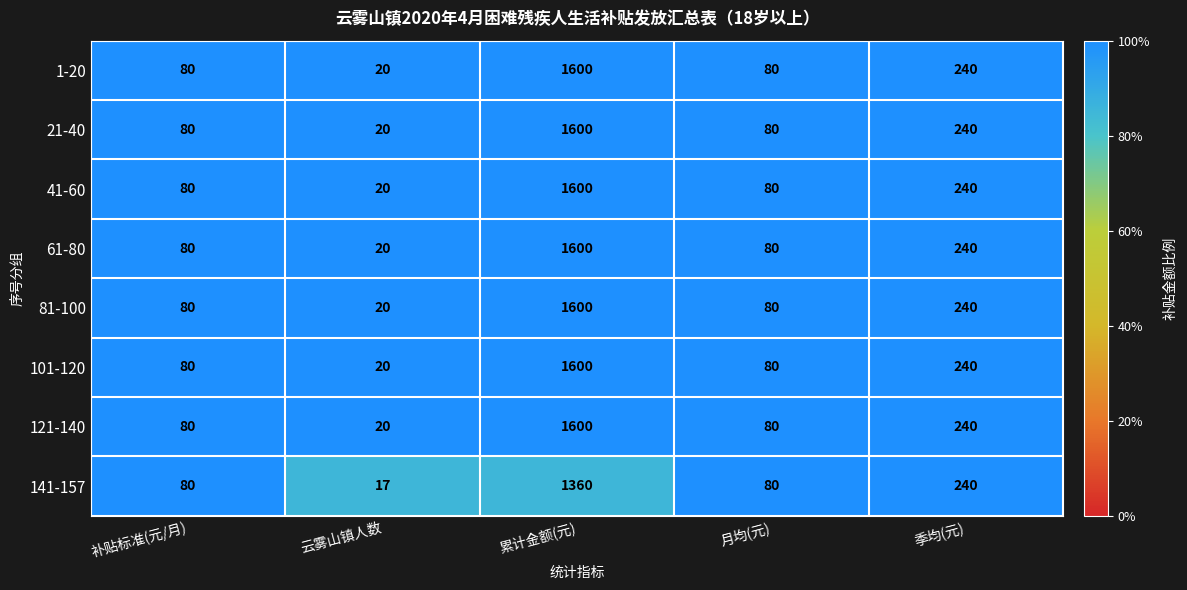

Is the value of 81-100 at 月均(元) greater than the value of 1-20 at 累计金额(元)?

No